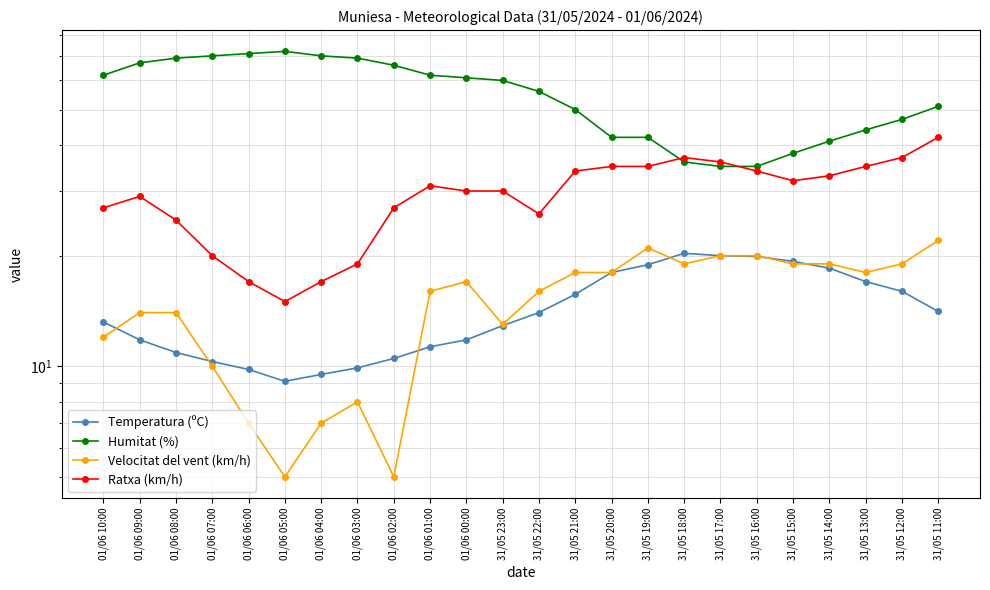

Which series has the widest spread of values?

Humitat (%)